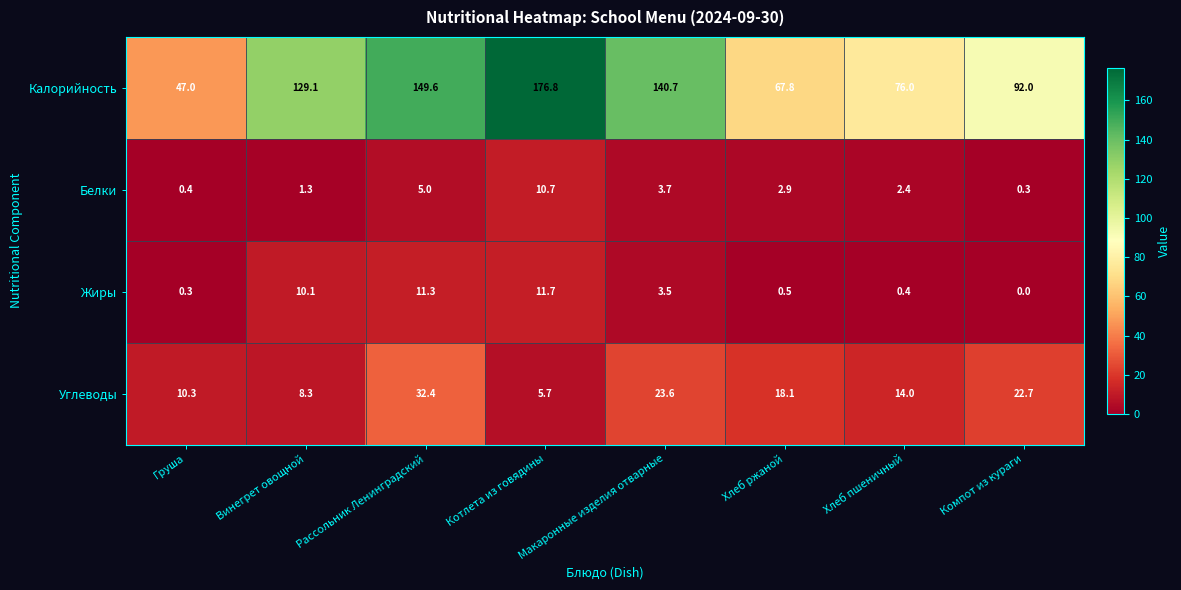

What is the total value across all series at Компот из кураги?

115.0